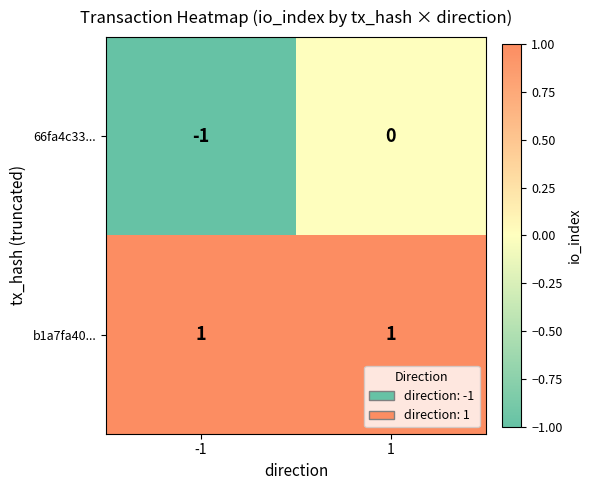

What is the difference between the highest and lowest values at -1?

2